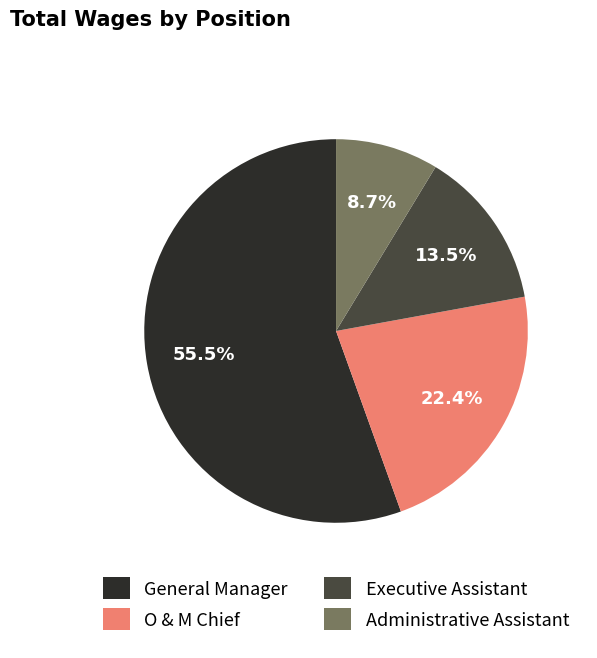

Which category has the smallest portion of the pie?

Administrative Assistant